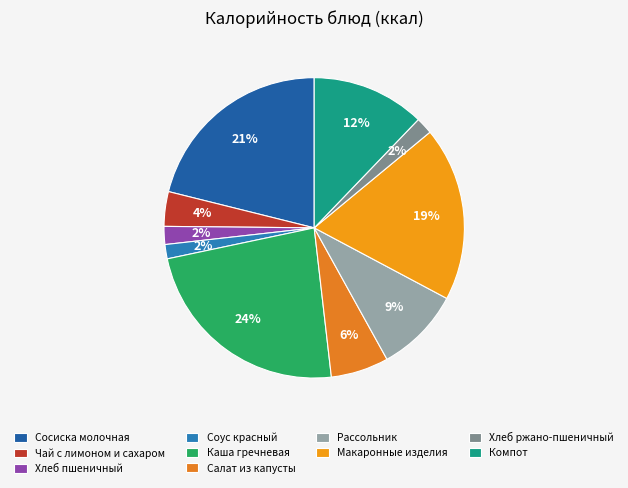

Count the number of slices in the pie.

10